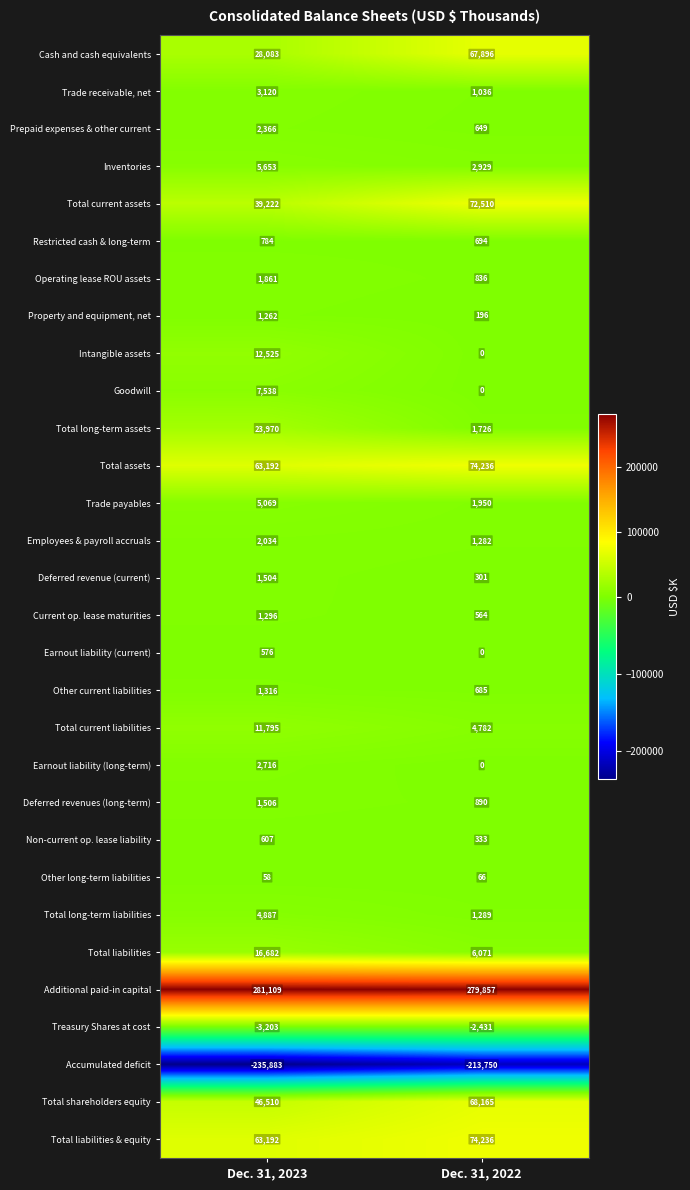

True or false: Operating lease ROU assets has a value of 464 at Dec. 31, 2023.

False